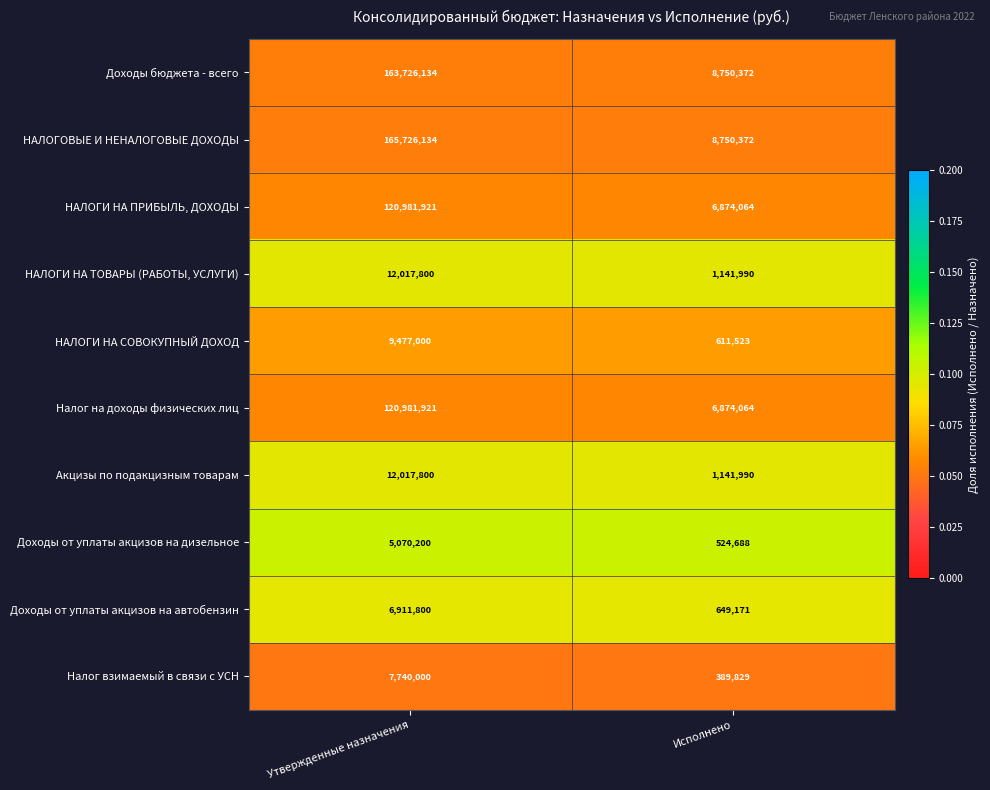

At which label is Налог на доходы физических лиц closest to 63927992?

Исполнено